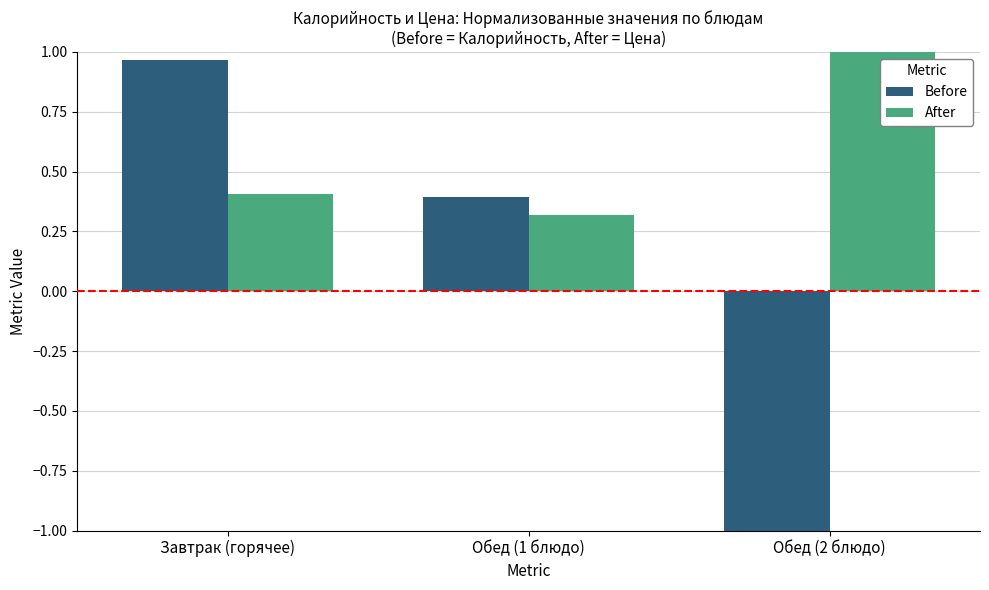

Which series has the widest spread of values?

Before